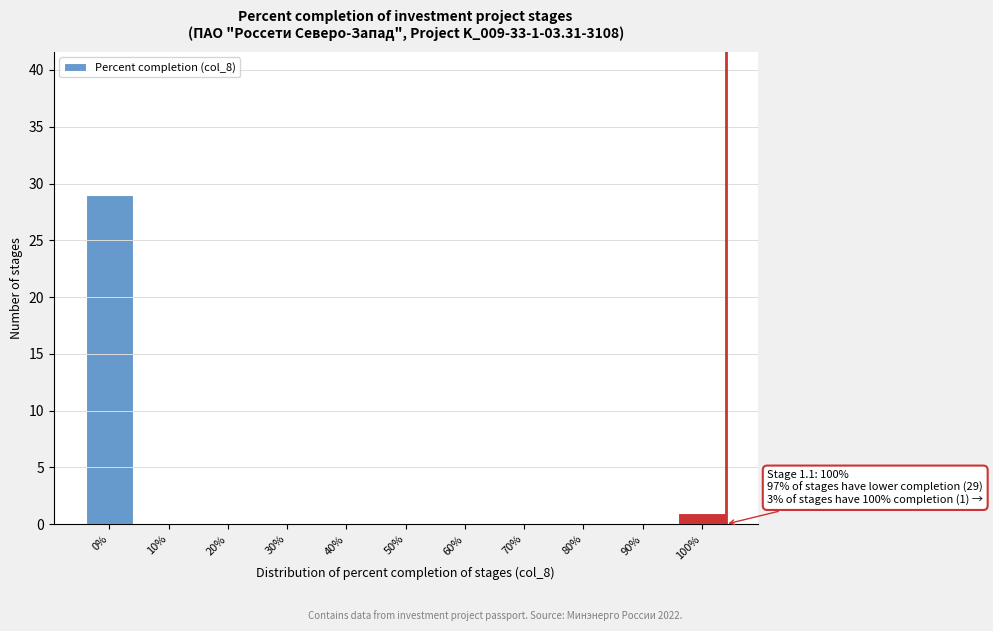

Reading left to right, what are all the values shown in this chart?

0%=29	10%=0	20%=0	30%=0	40%=0	50%=0	60%=0	70%=0	80%=0	90%=0	100%=1